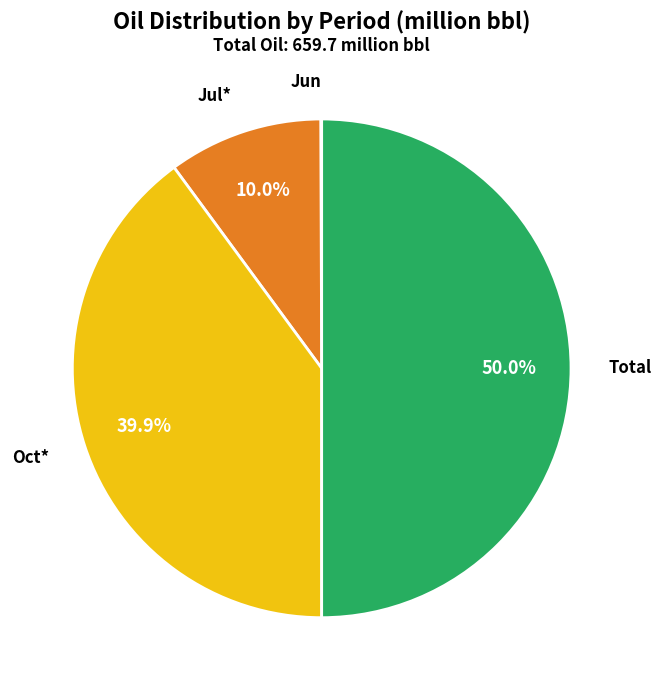

To the nearest percent, what is the average slice percentage?

25%